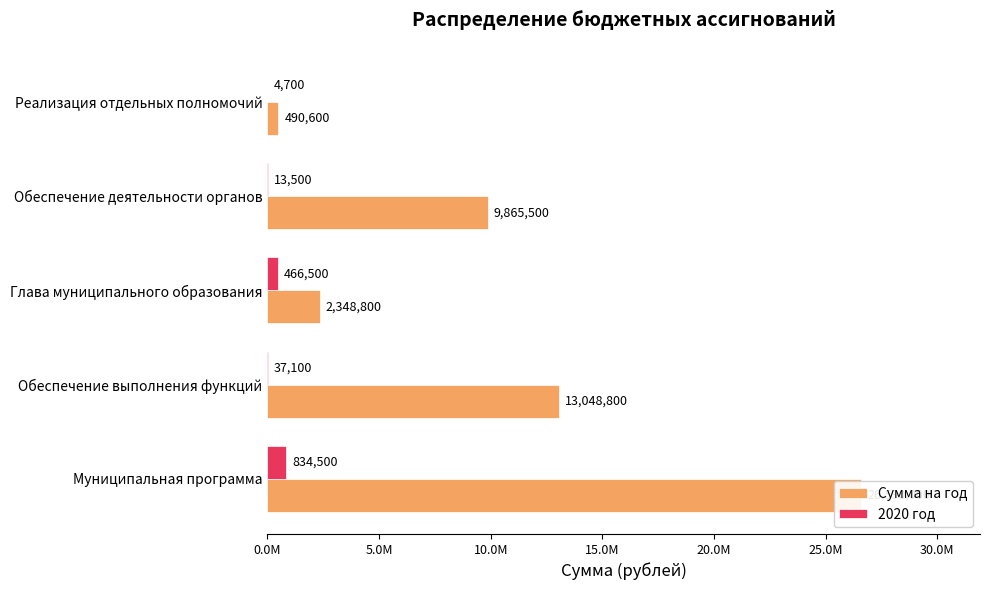

How many values in the 2020 год series are below 37100?

2